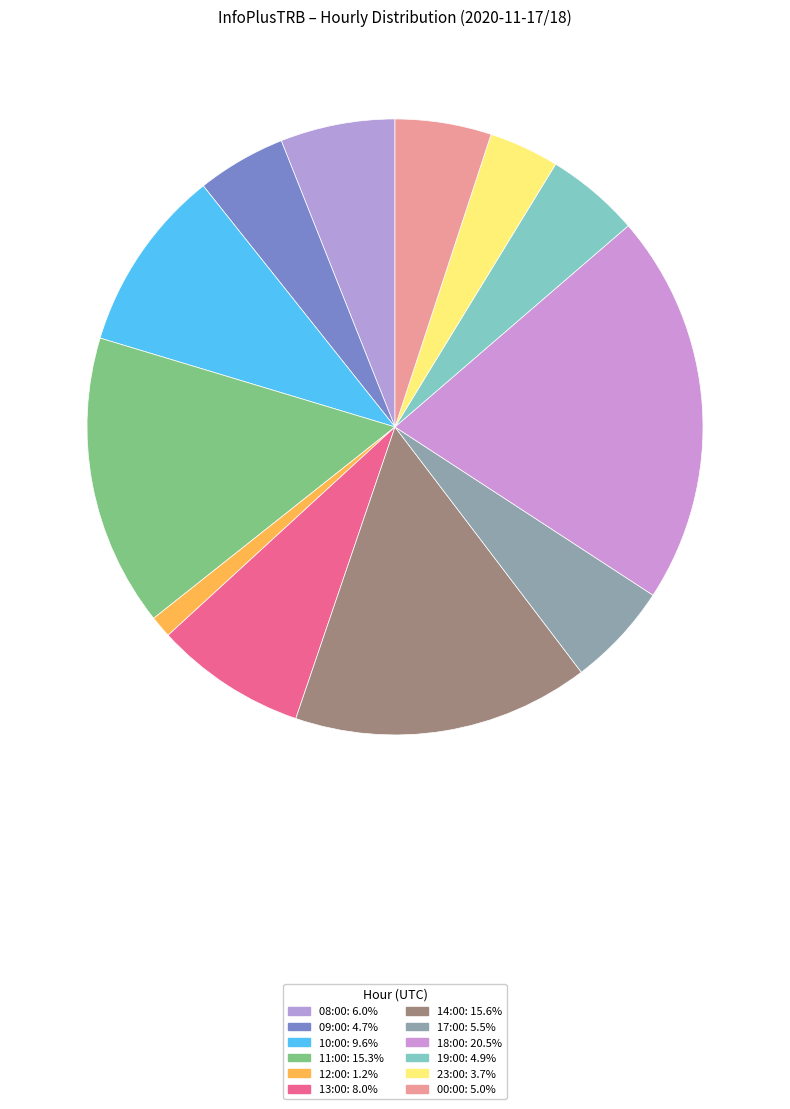

Is there a majority slice in this chart?

No